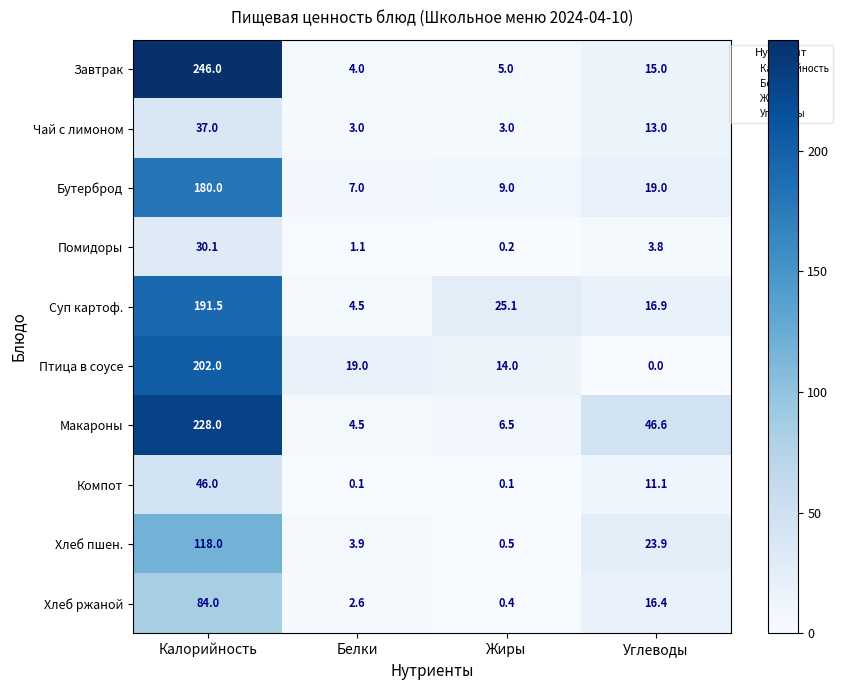

Rank the series at Калорийность from lowest to highest value.

Помидоры, Чай с лимоном, Компот, Хлеб ржаной, Хлеб пшен., Бутерброд, Суп картоф., Птица в соусе, Макароны, Завтрак